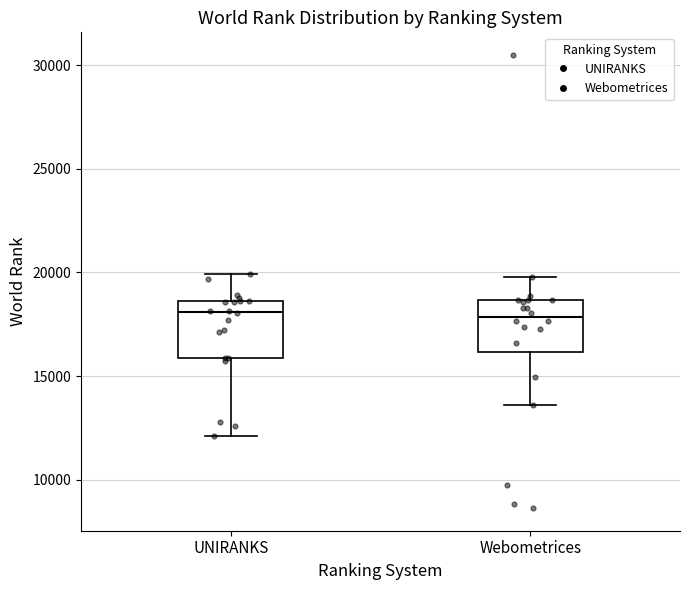

Where is the lower edge of the box for Webometrices on the y-axis? The values are not printed on the chart, so give them approximately, as read against the axis.

16000